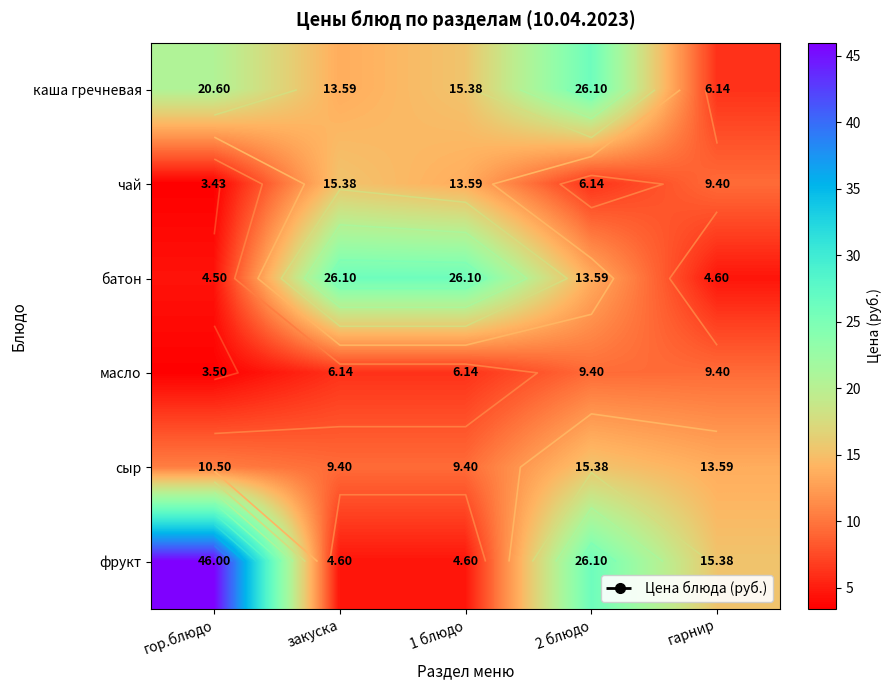

What is the spread (max minus min) of values at гарнир?

10.8